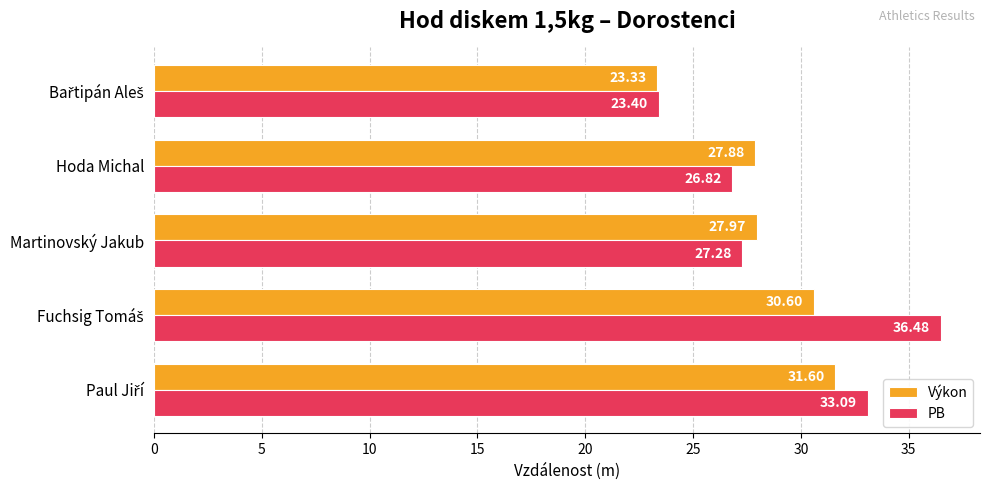

At how many categories does at least one series exceed 26?

4